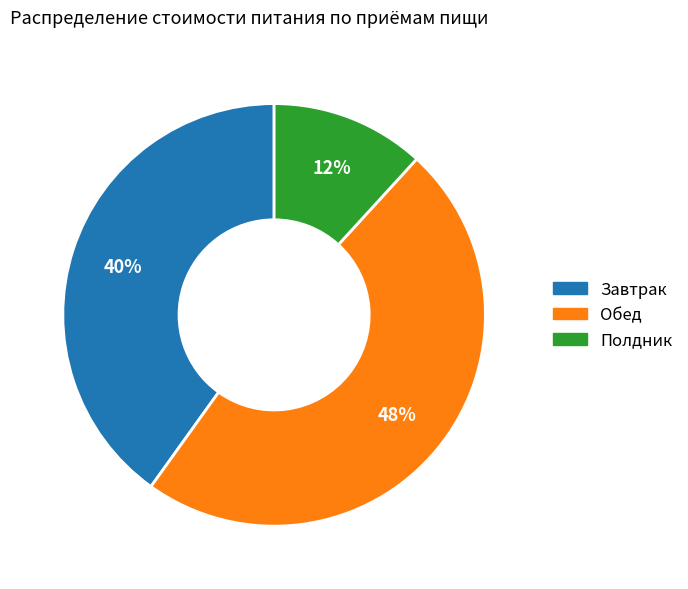

To the nearest percent, what is the difference between the largest and smallest slice percentages?

36%